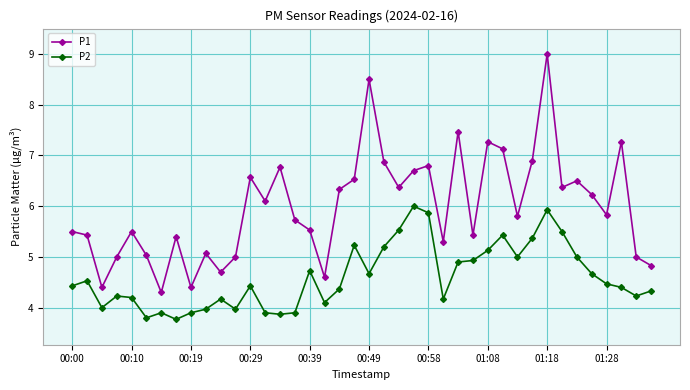

Which series has the widest spread of values?

P1